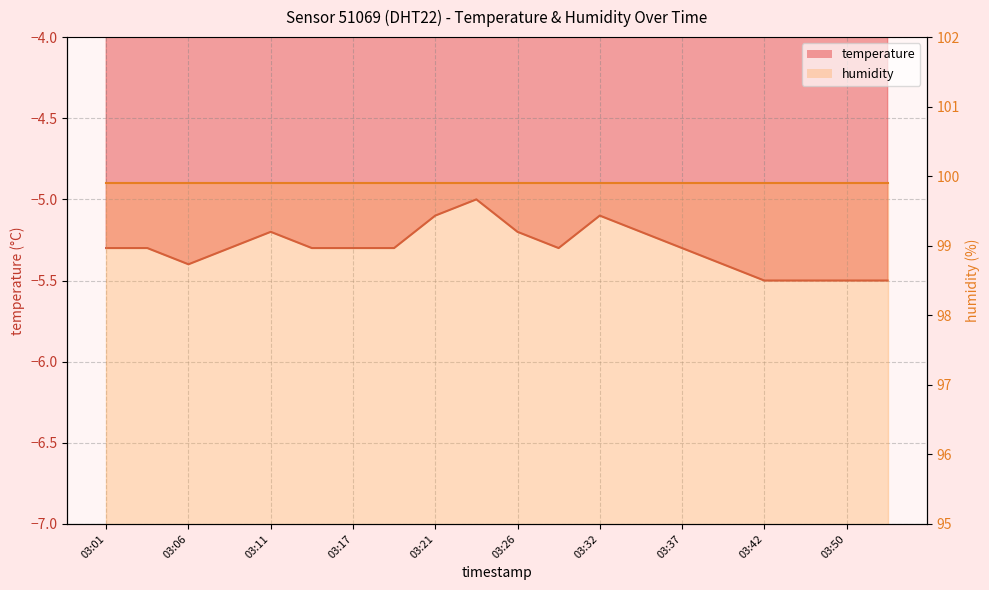

What is the value of the 4th point from the left?

-5.3